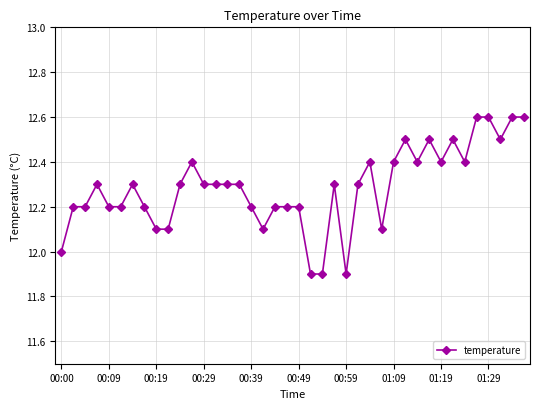

How many distinct data groups are displayed?

1